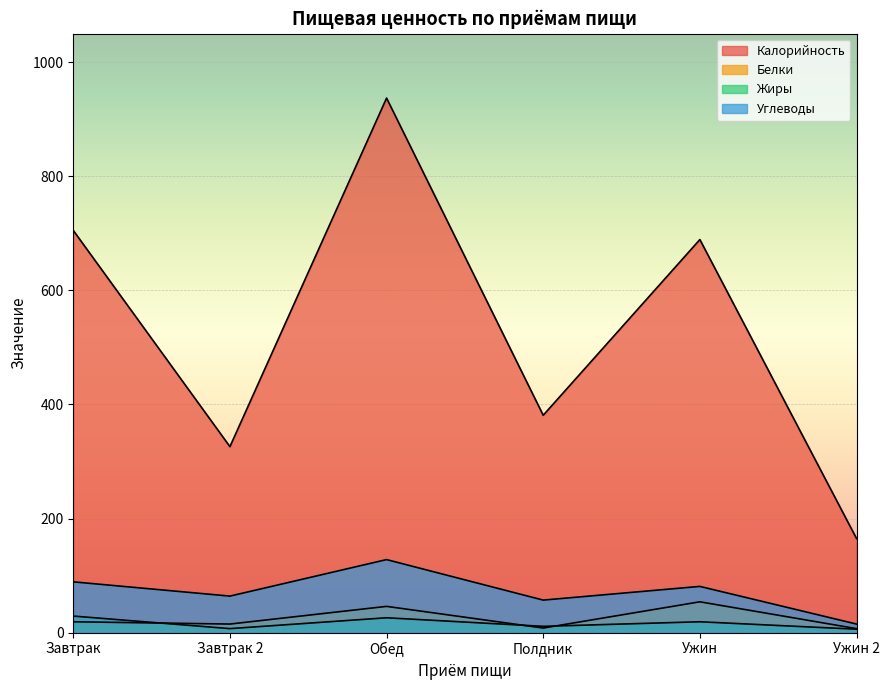

Reading left to right, what are all the values shown in this chart?

Калорийность: 705	326	937	381	689	165
Белки: 19	15	46	8	54	7
Жиры: 29	7	26	11	19	6
Углеводы: 89	64	128	57	81	15